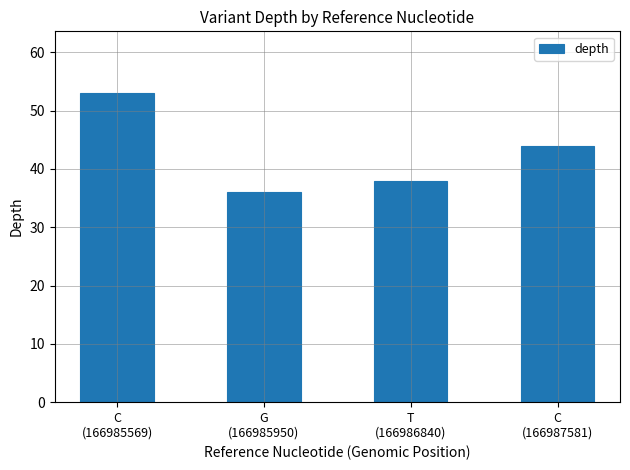

What is the label of the 1st bar from the left?

C
(166985569)